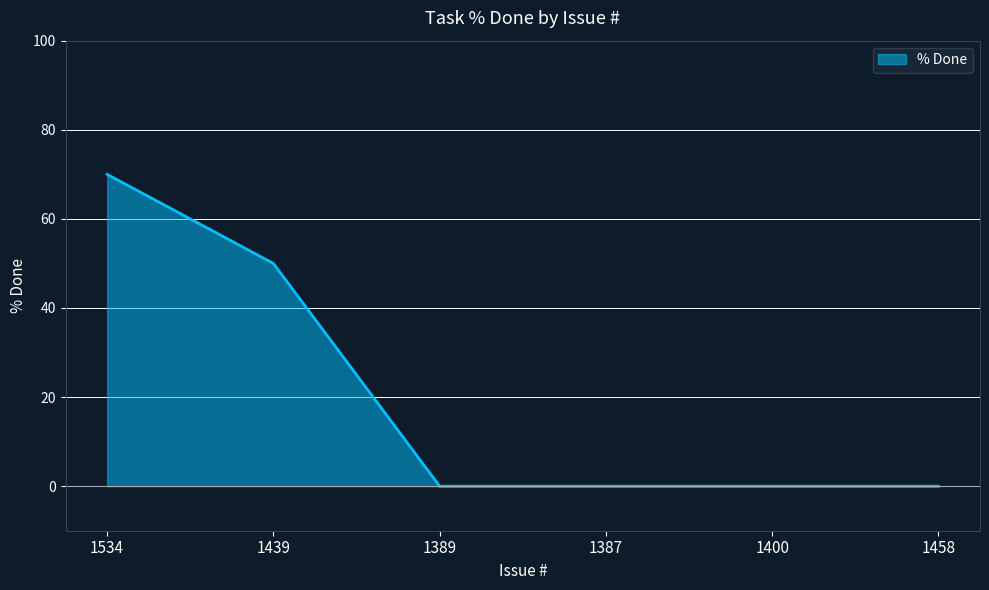

True or false: the data shows -35 at 1458.

False